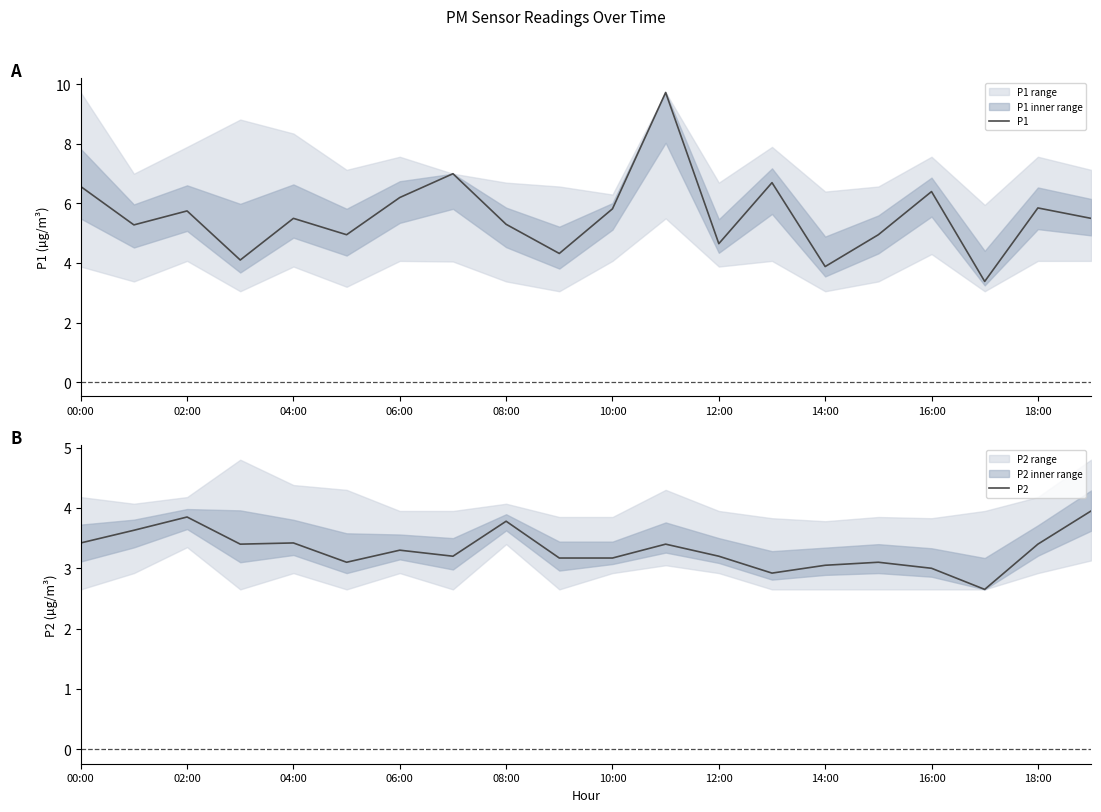

The P2 series shows 3.2 at 12:00. True or false?

True